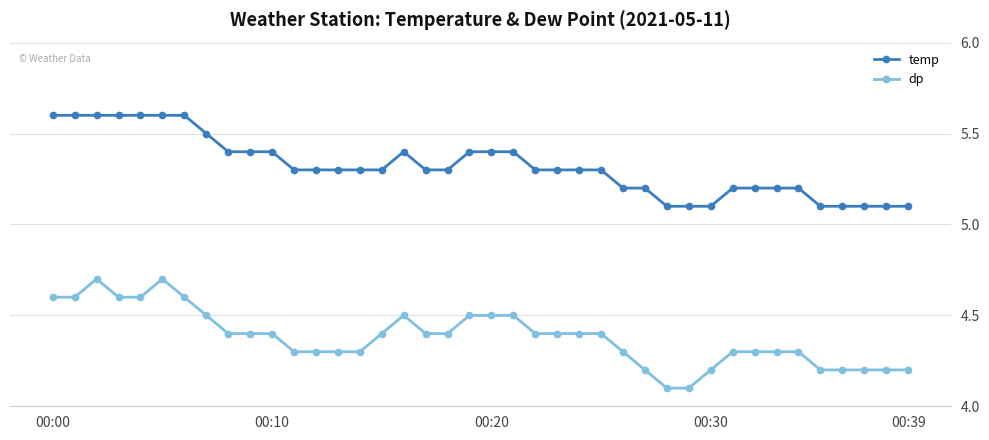

True or false: temp and dp intersect in this chart.

False